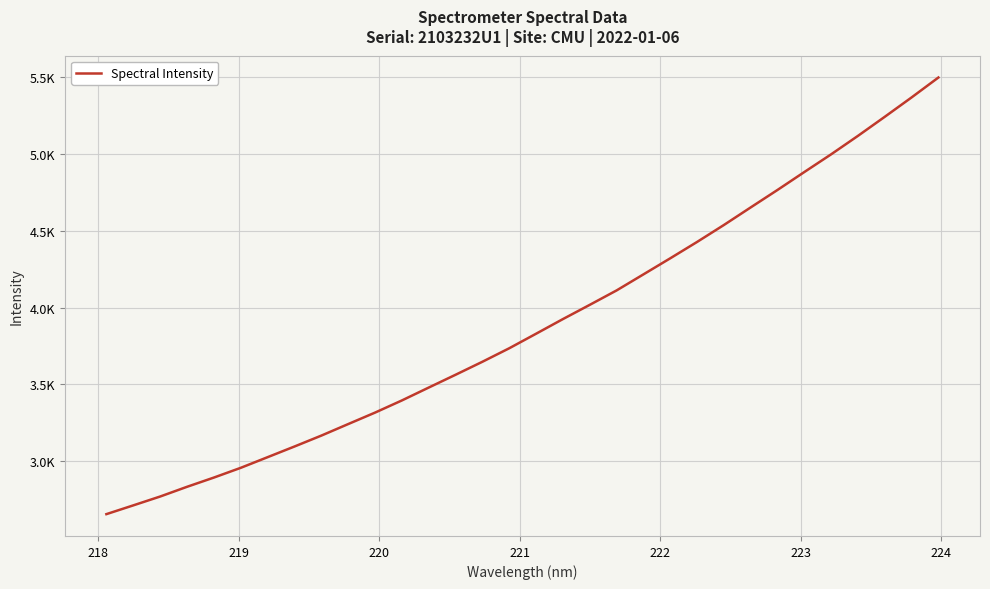

Does the chart have visible grid lines?

Yes